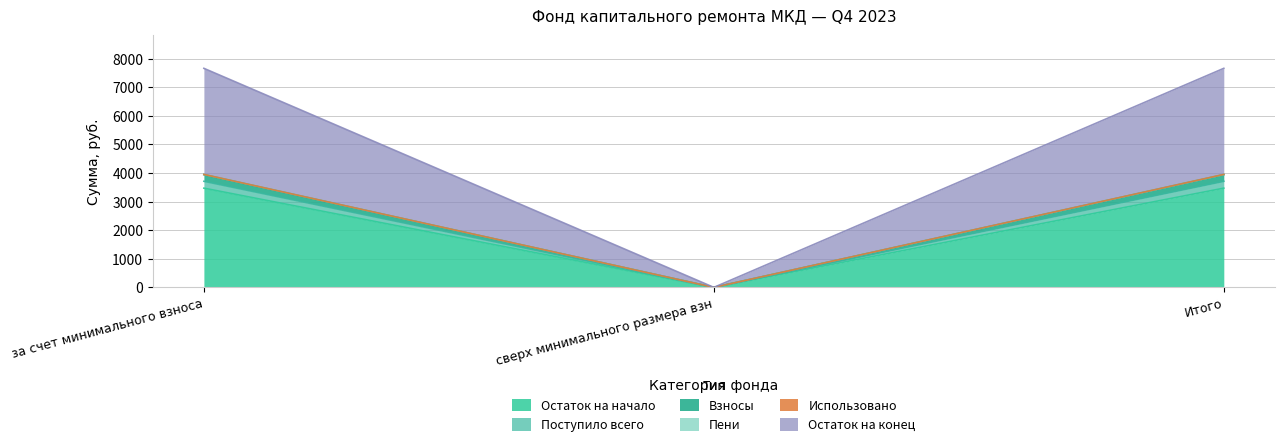

What is the sum of all Поступило всего values?

6940.7